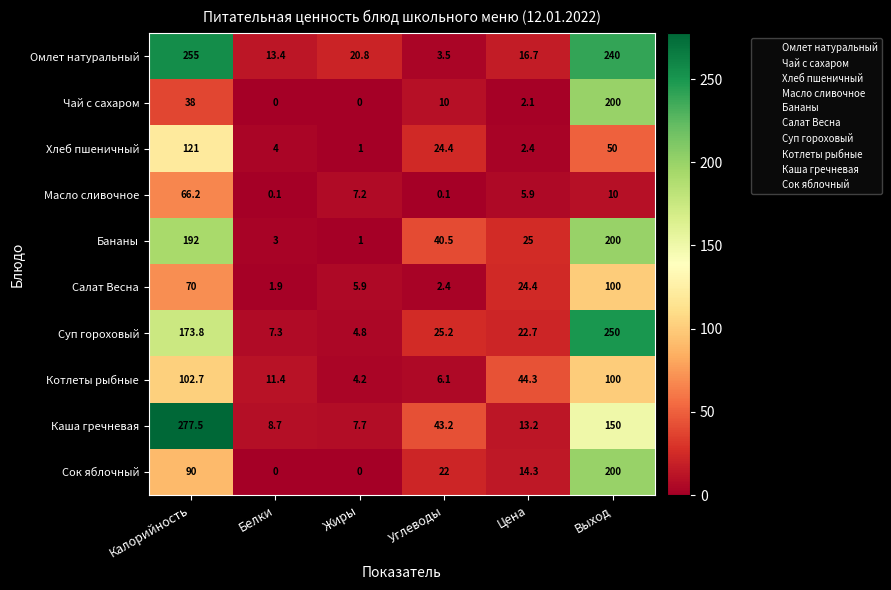

Which series has the largest range (max minus min)?

Каша гречневая